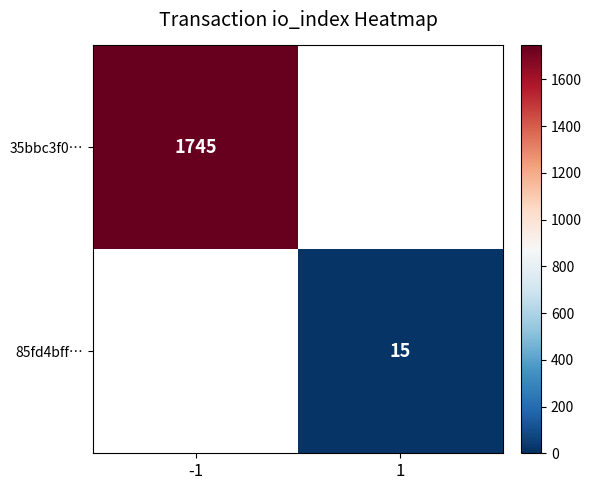

The value of 85fd4bff… at 1 is 15. True or false?

True